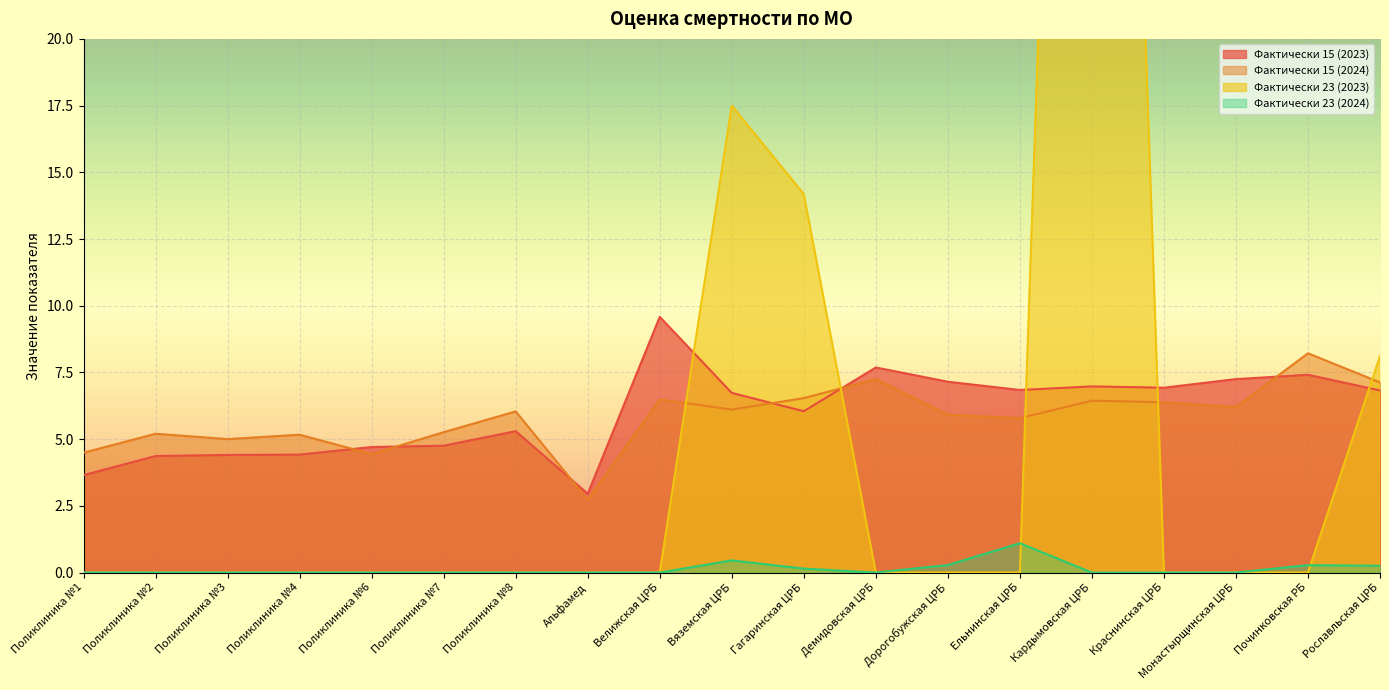

What value does the Фактически 23 (2024) series have at Починковская РБ?

0.3